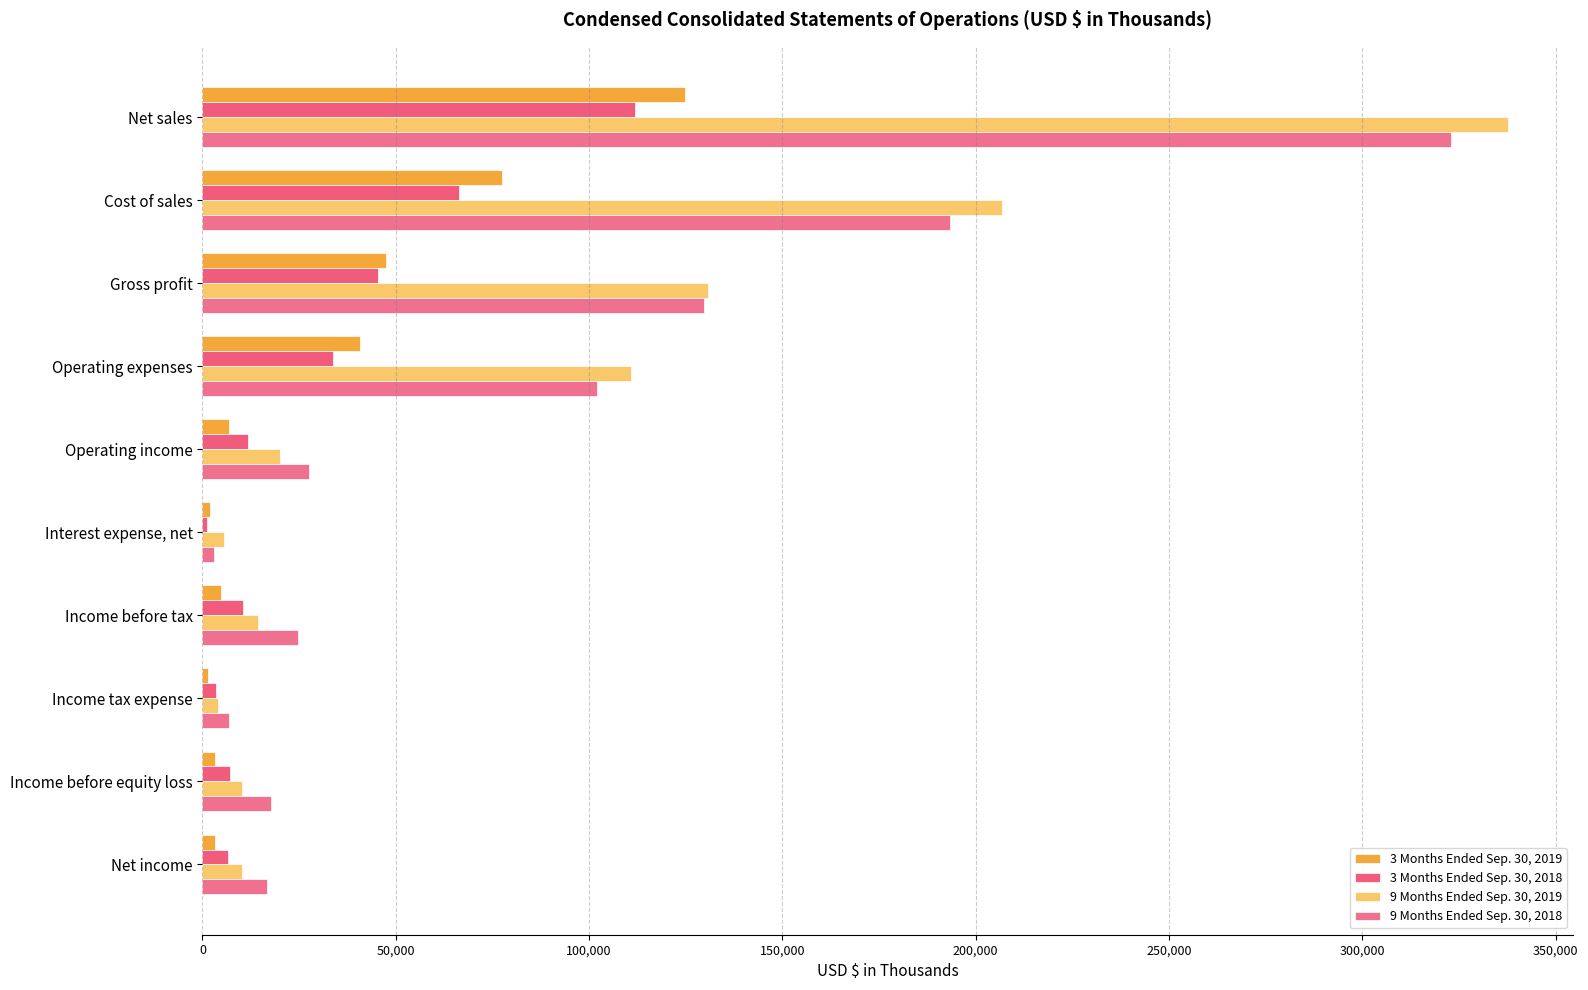

What are all the series names shown in the legend?

3 Months Ended Sep. 30, 2019, 3 Months Ended Sep. 30, 2018, 9 Months Ended Sep. 30, 2019, 9 Months Ended Sep. 30, 2018